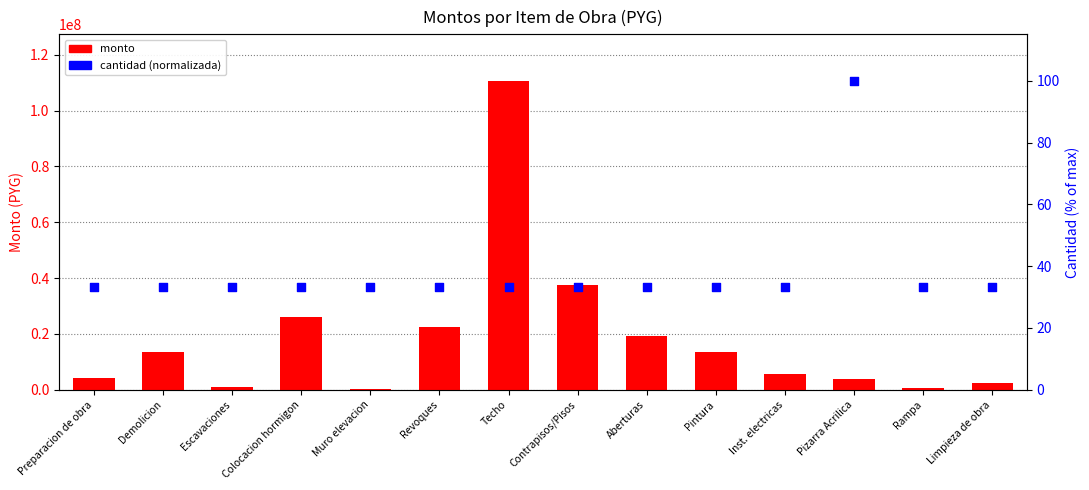

Is the value of monto at Pintura greater than the value of cantidad (normalizada) at Colocacion hormigon?

Yes